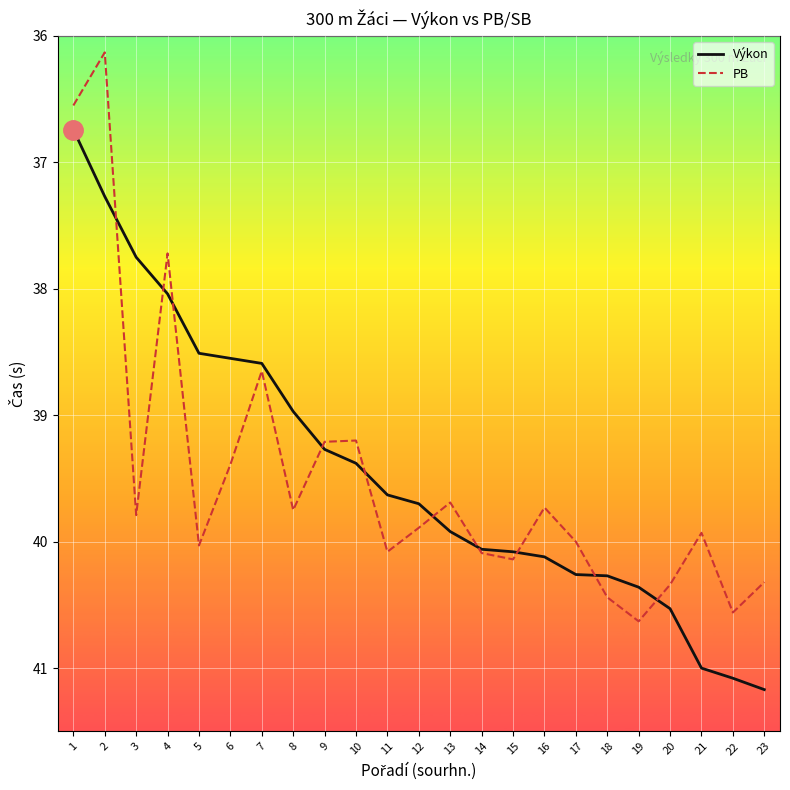

What are all the series names shown in the legend?

Výkon, PB